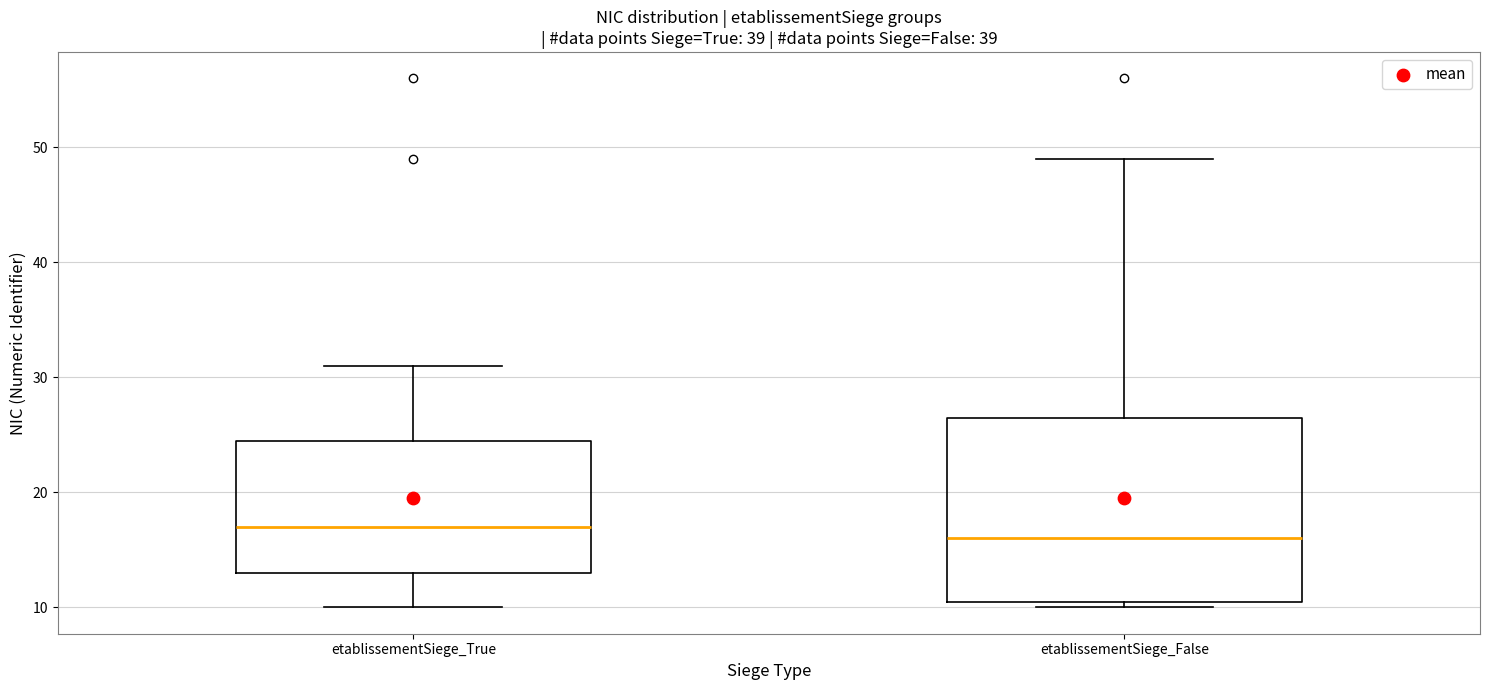

Reading left to right, transcribe this box plot: for each box, give where its median line is, the range the box spans, and where its two whiskers end, as read against the y-axis. The values are not printed on the chart, so give them approximately, as read against the axis.

etablissementSiege_True: median 17, box 13 to 25, whiskers 10 to 31
etablissementSiege_False: median 16, box 11 to 27, whiskers 10 to 49